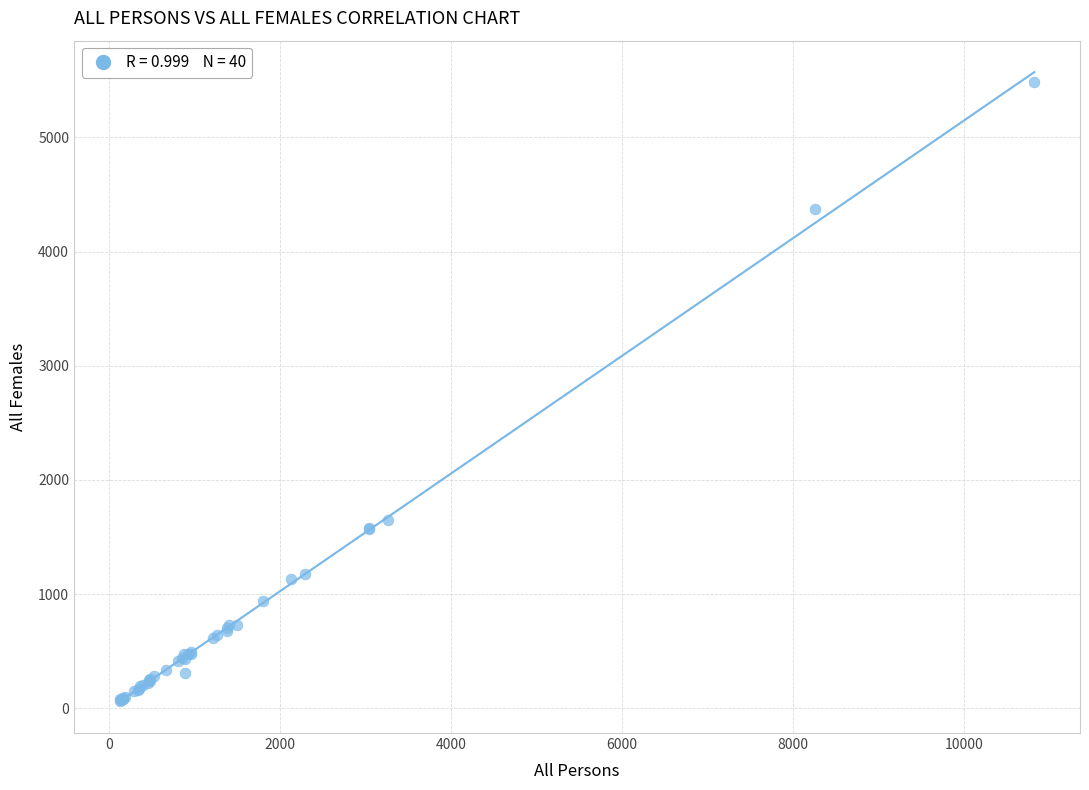

What Y value in the scatter plot is closest to 2773?

1653